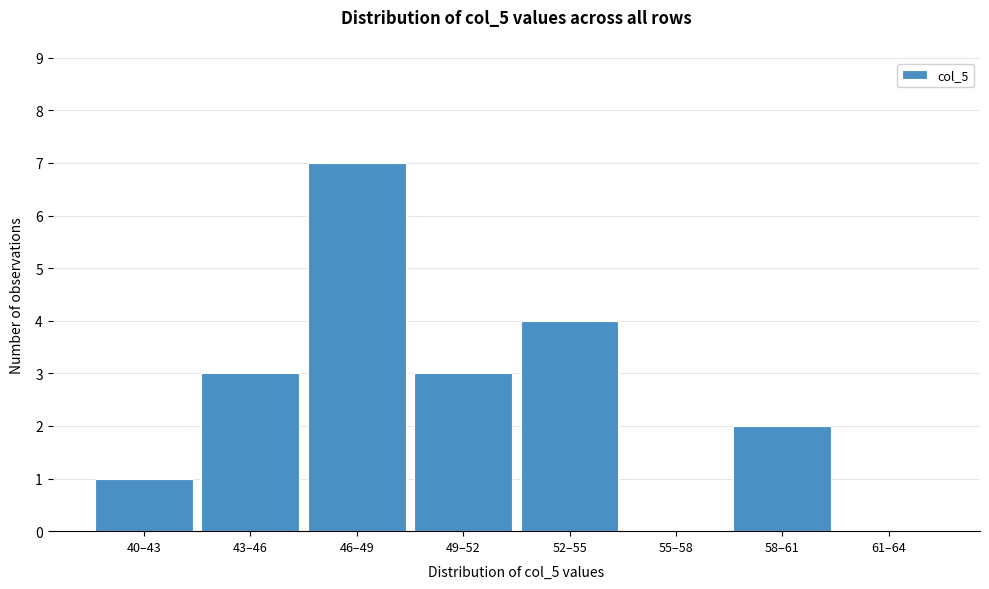

Reading left to right, extract all data points from this chart.

40–43=1	43–46=3	46–49=7	49–52=3	52–55=4	55–58=0	58–61=2	61–64=0